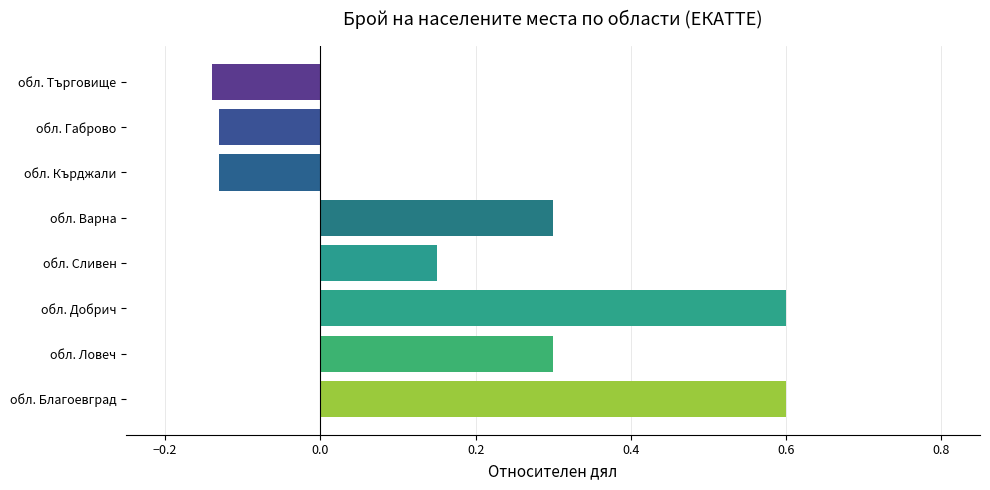

What is the sum of the values at обл. Ловеч and обл. Благоевград?

0.9